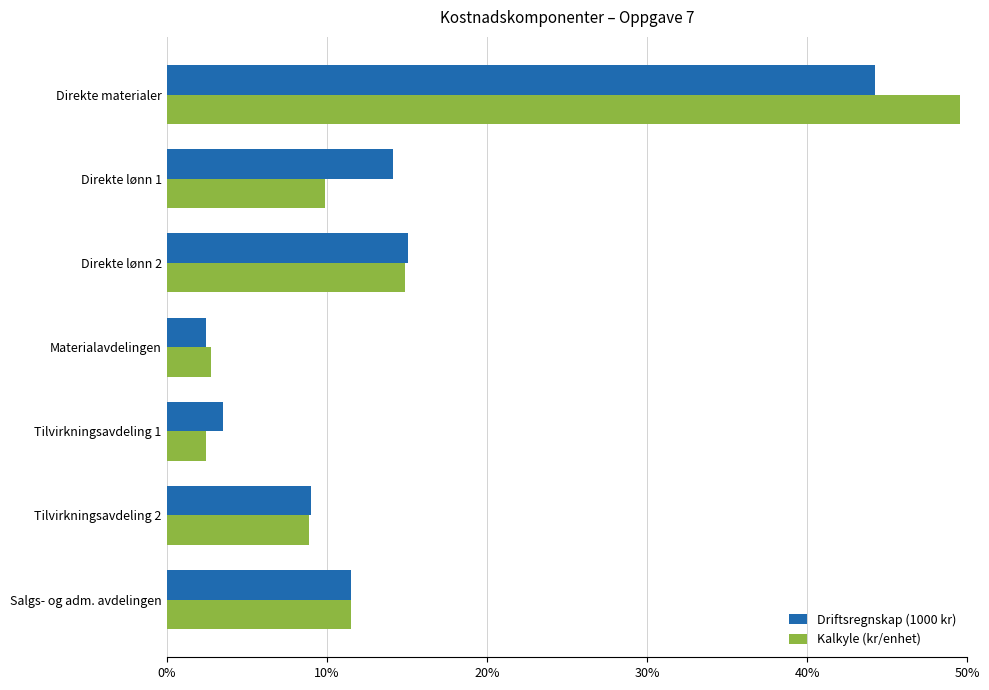

What is the difference between the Kalkyle (kr/enhet) values at Direkte lønn 2 and Materialavdelingen?

12.1